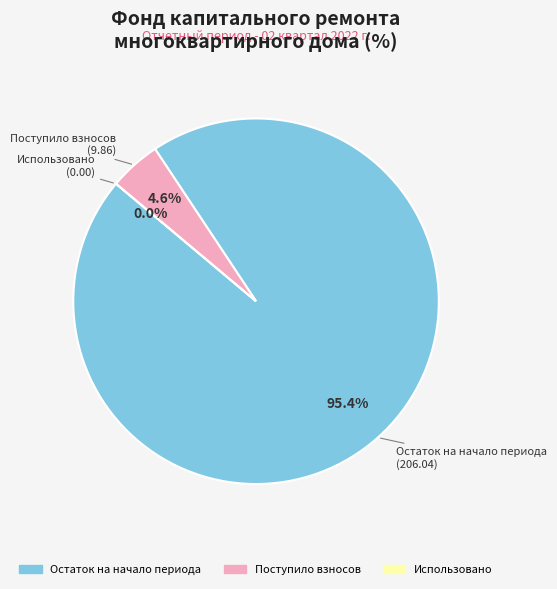

To the nearest percent, what is the average slice percentage?

33%